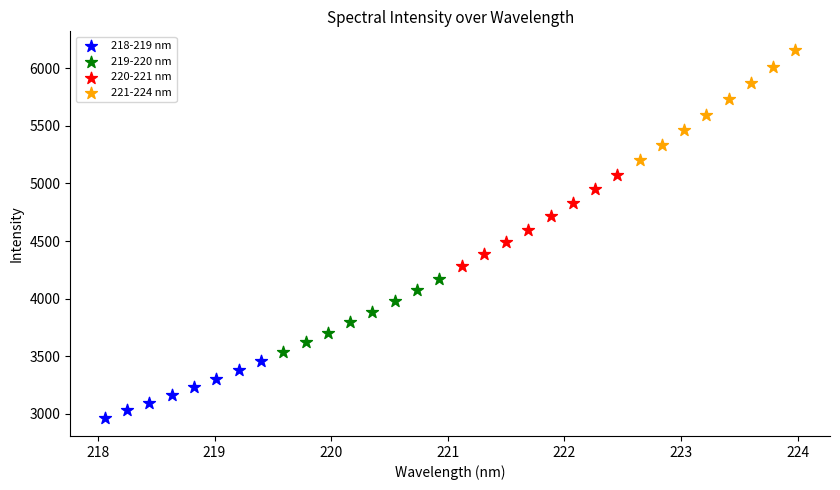

Which series contains the lowest Y value?

218-219 nm